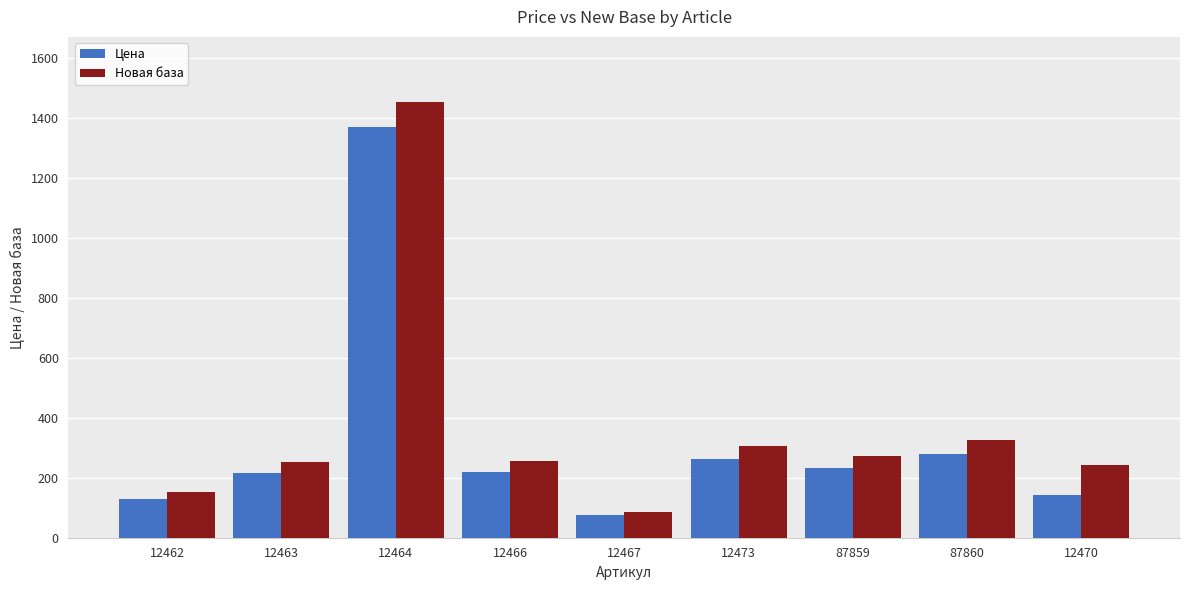

What is the sum of all Новая база values?

3344.3